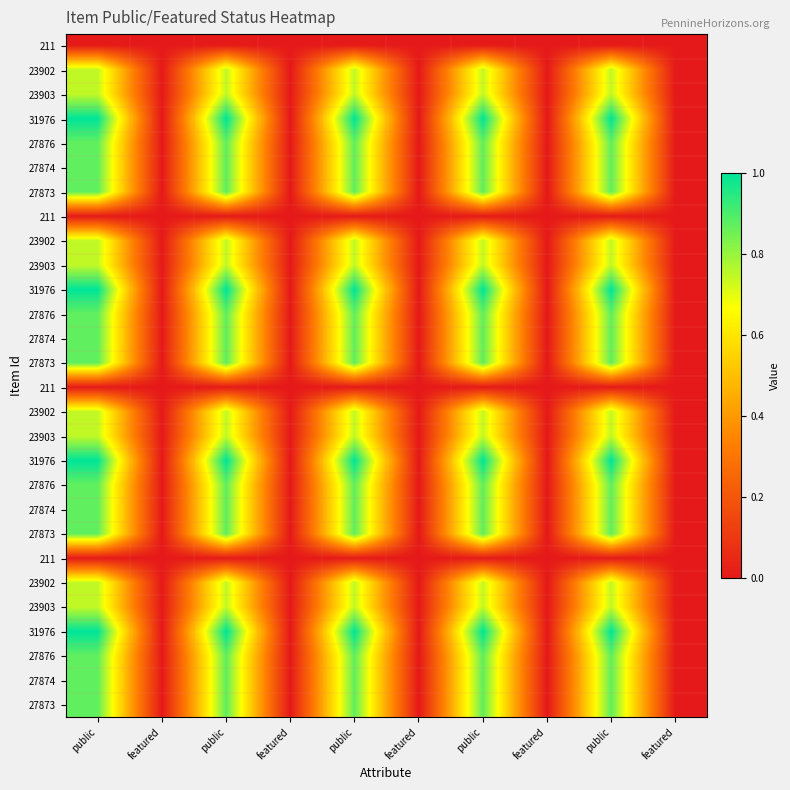

How many distinct data groups are displayed?

28